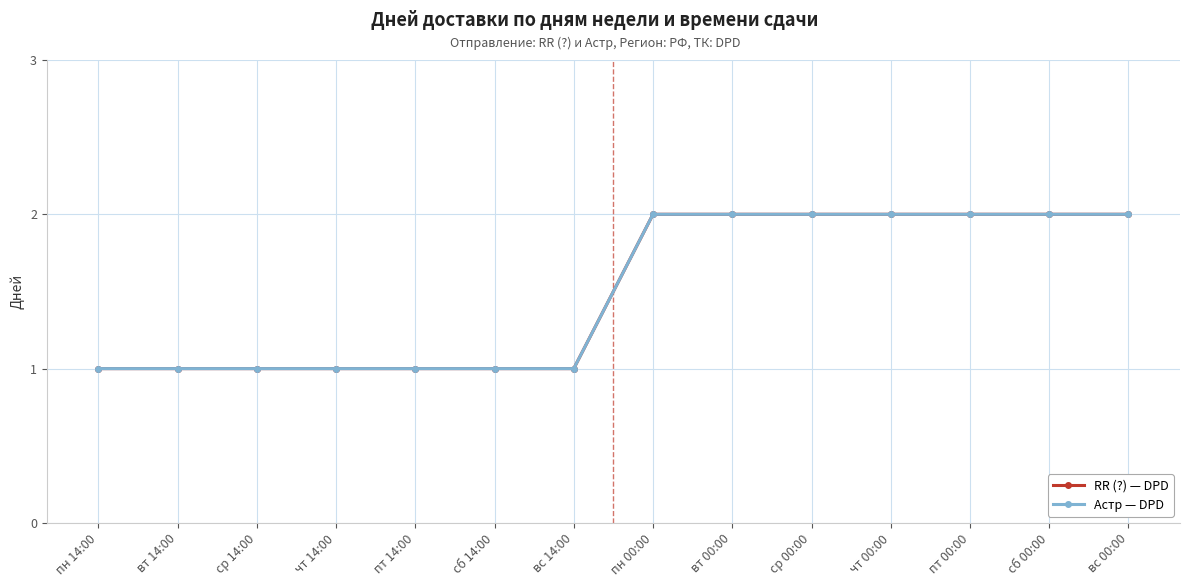

Does the chart have visible grid lines?

Yes